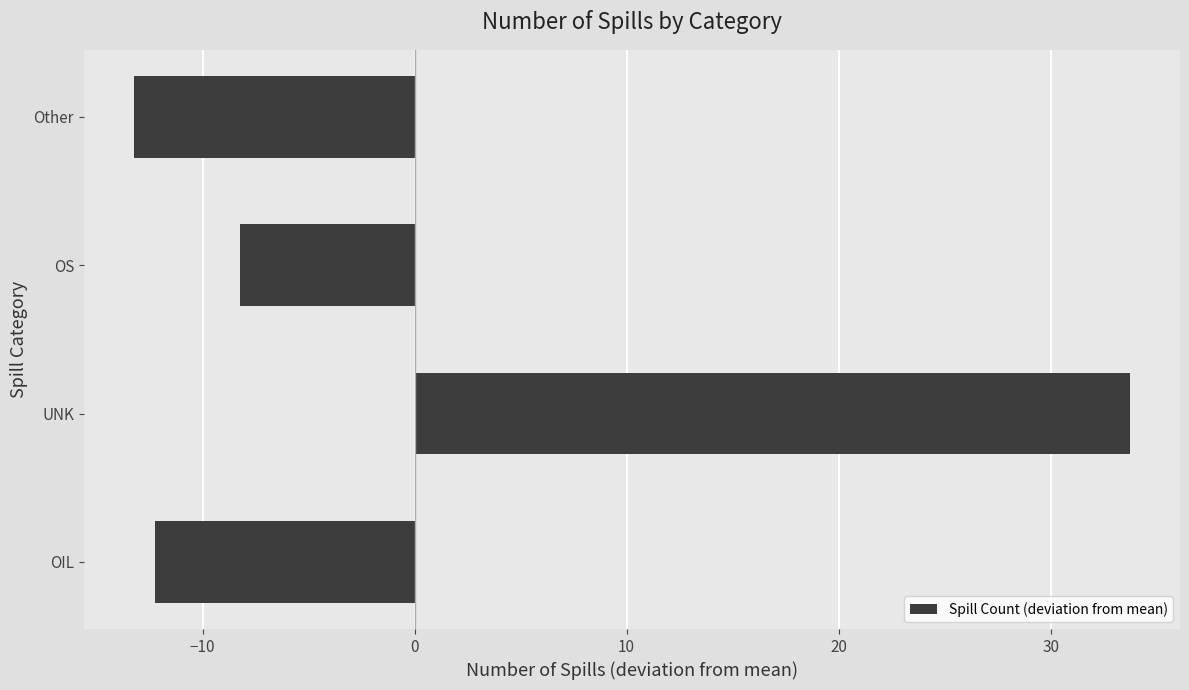

What is the minimum value shown in the chart?

-13.2